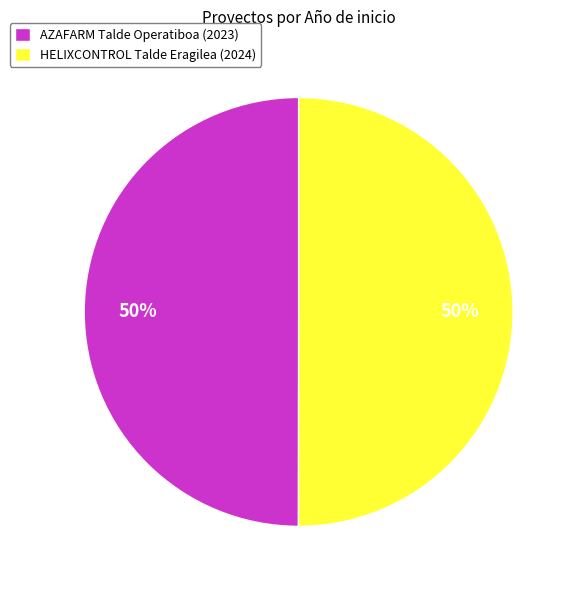

Is it true that AZAFARM Talde Operatiboa is 50% of the pie?

True